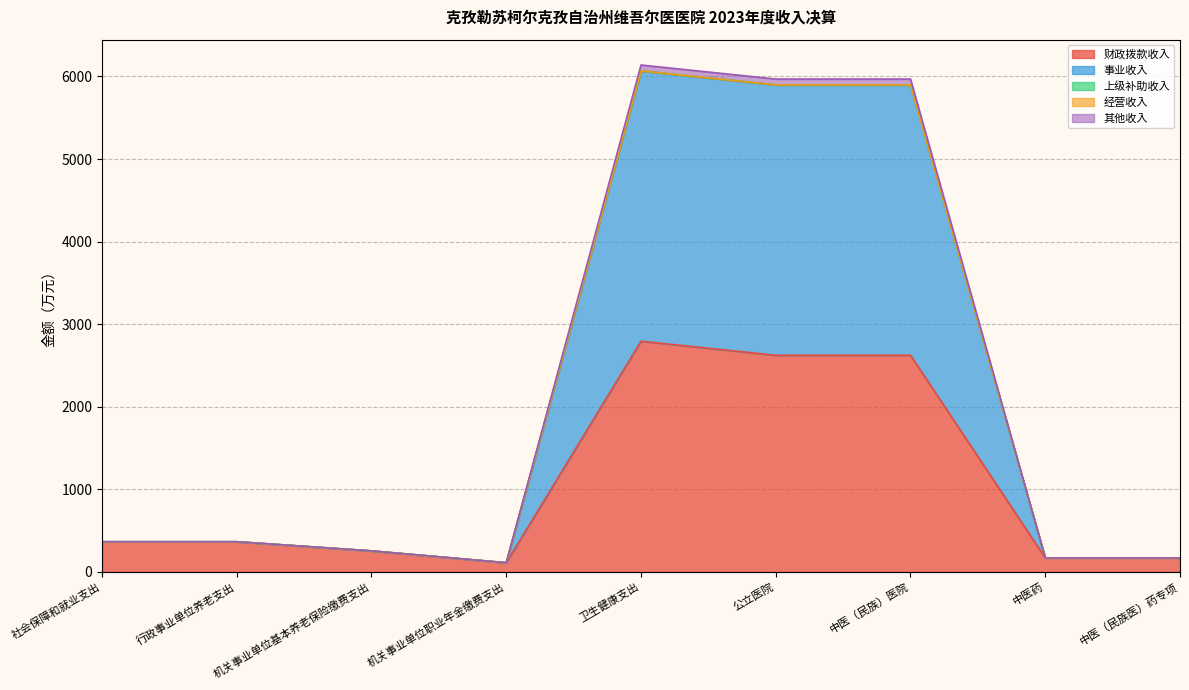

At which category does 事业收入 reach its first local valley?

机关事业单位职业年金缴费支出